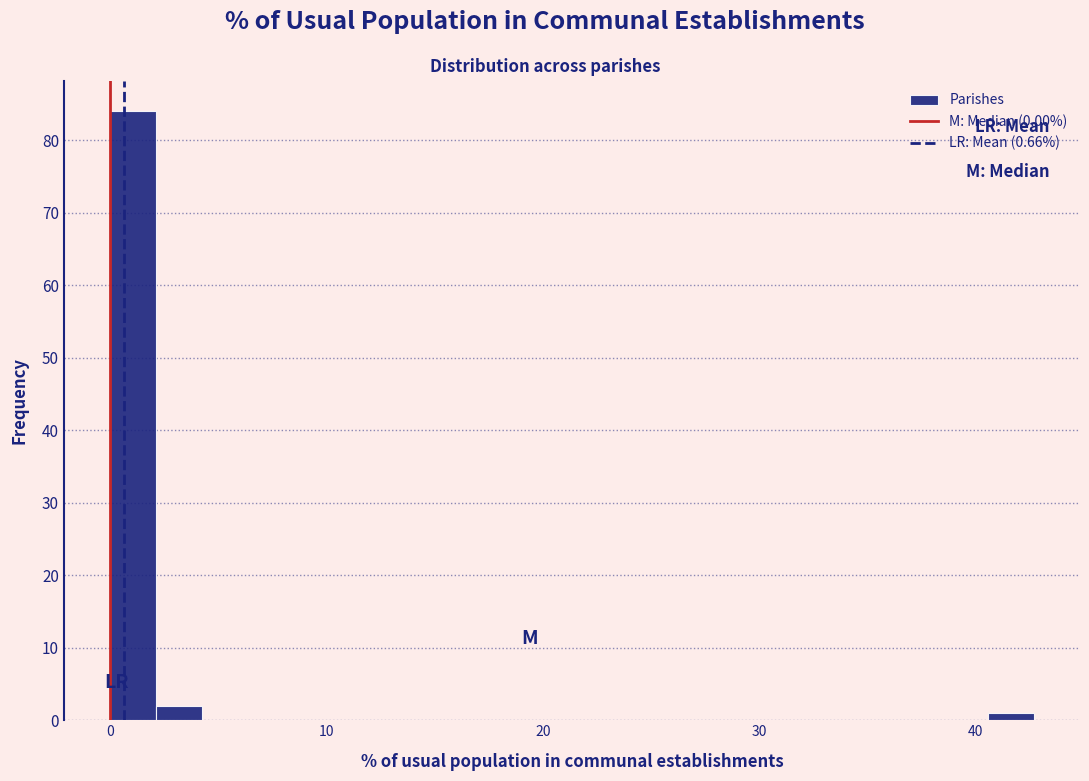

Read against the x-axis, roughly where is the centre of the tallest bar?

1